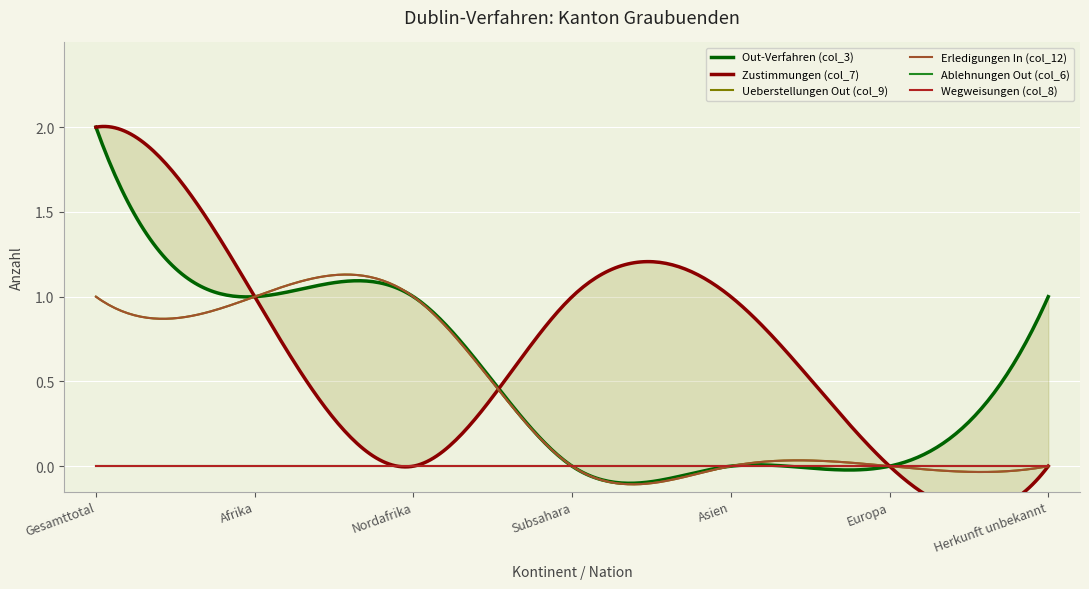

What is the difference between the second highest and second lowest values in the Zustimmungen (col_7) series?

1